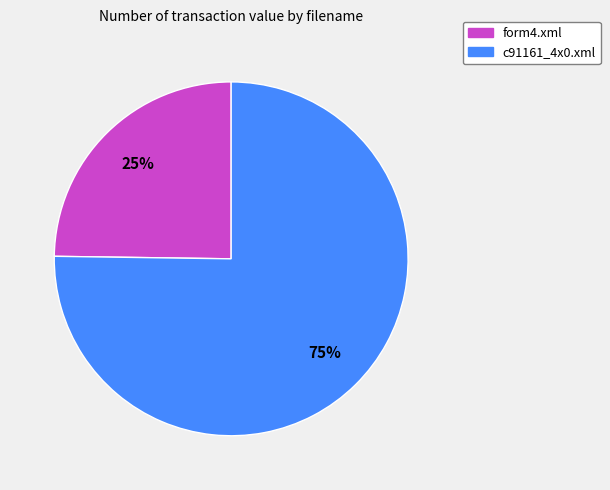

Does c91161_4x0.xml represent more than half of the total?

Yes